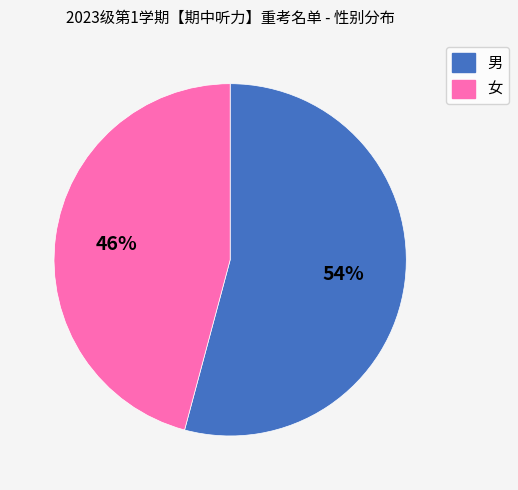

What is the largest slice in the pie chart?

男